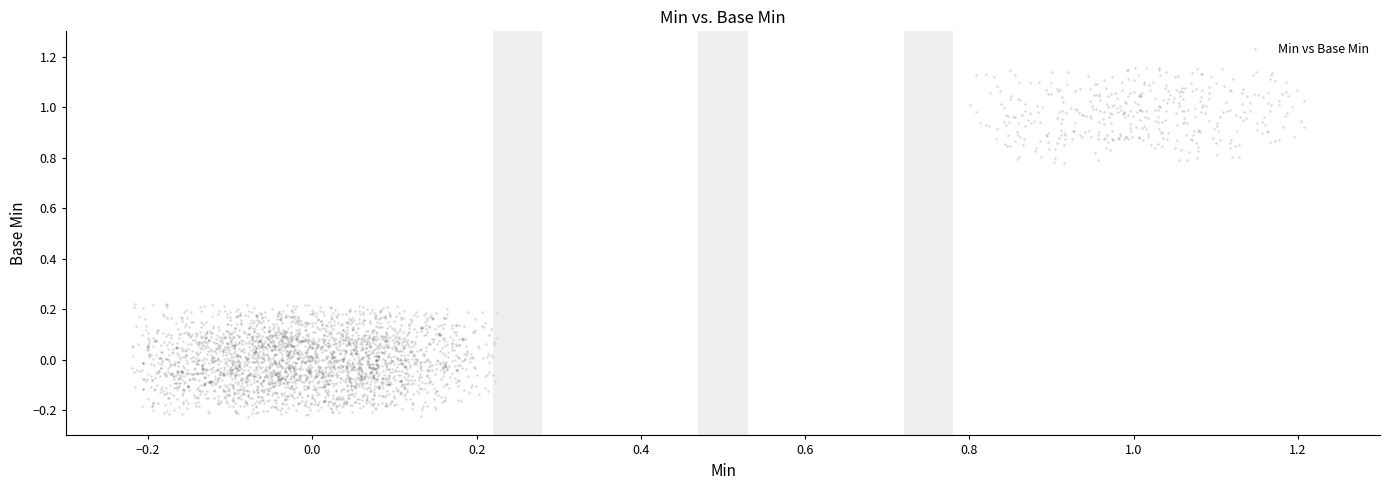

What is the range of Y values (max minus min)?

1.4